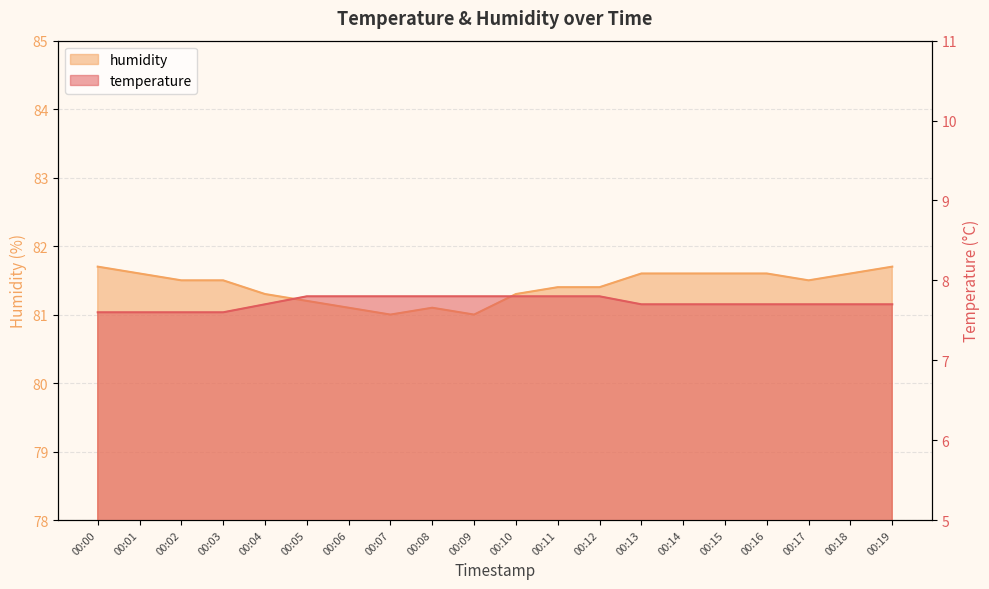

True or false: humidity has a value of 81.5 at 00:17.

True